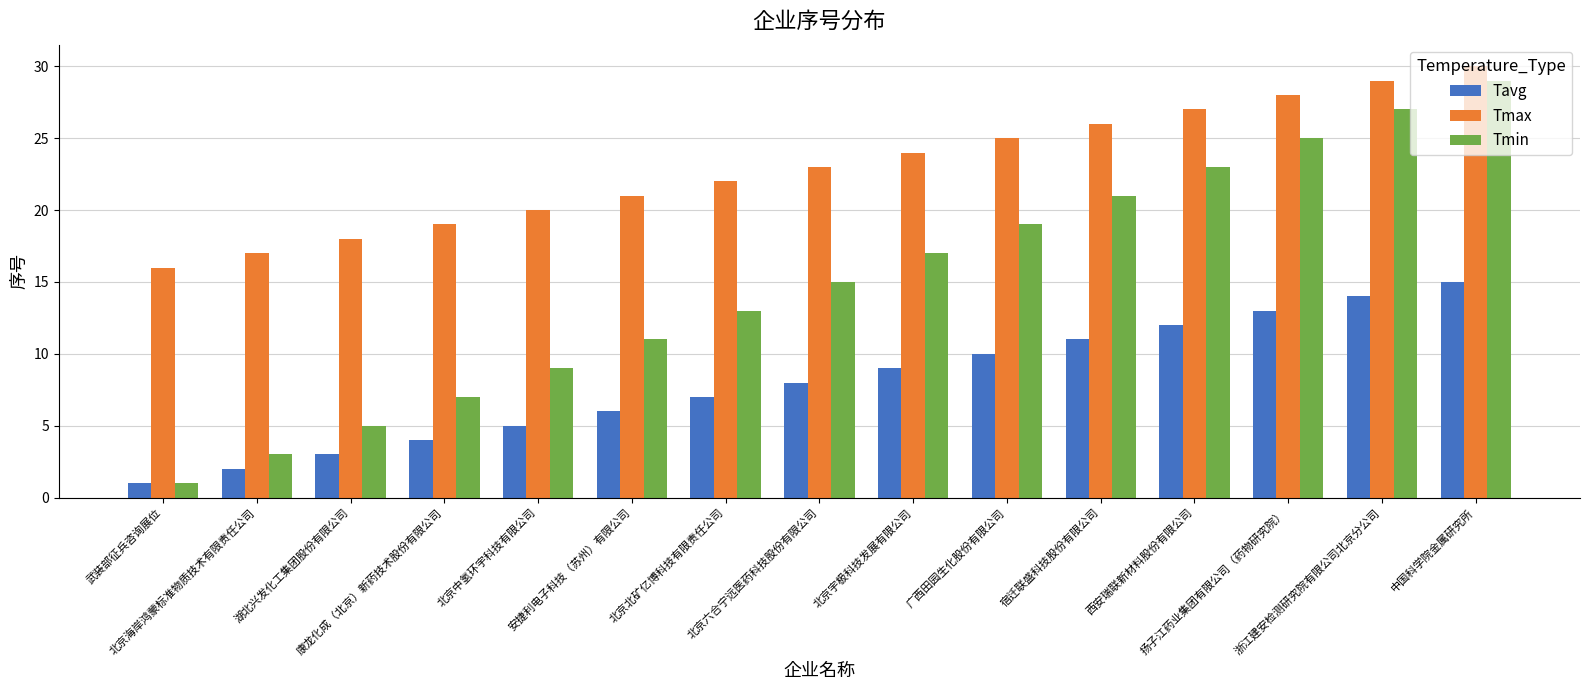

Rank the series by their average value, from highest to lowest.

Tmax, Tmin, Tavg